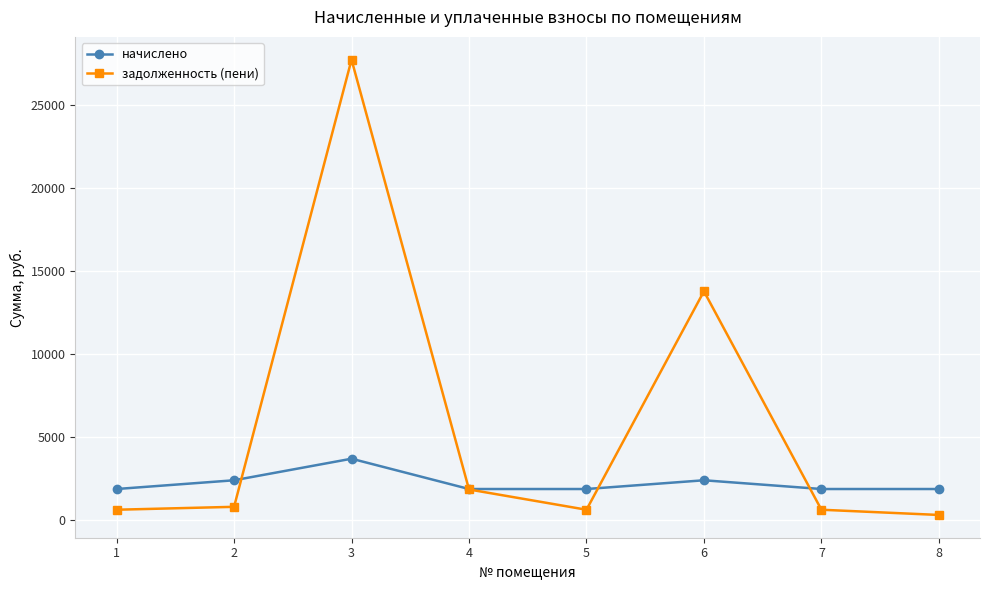

What is the total value across all series at 1?

2496.0